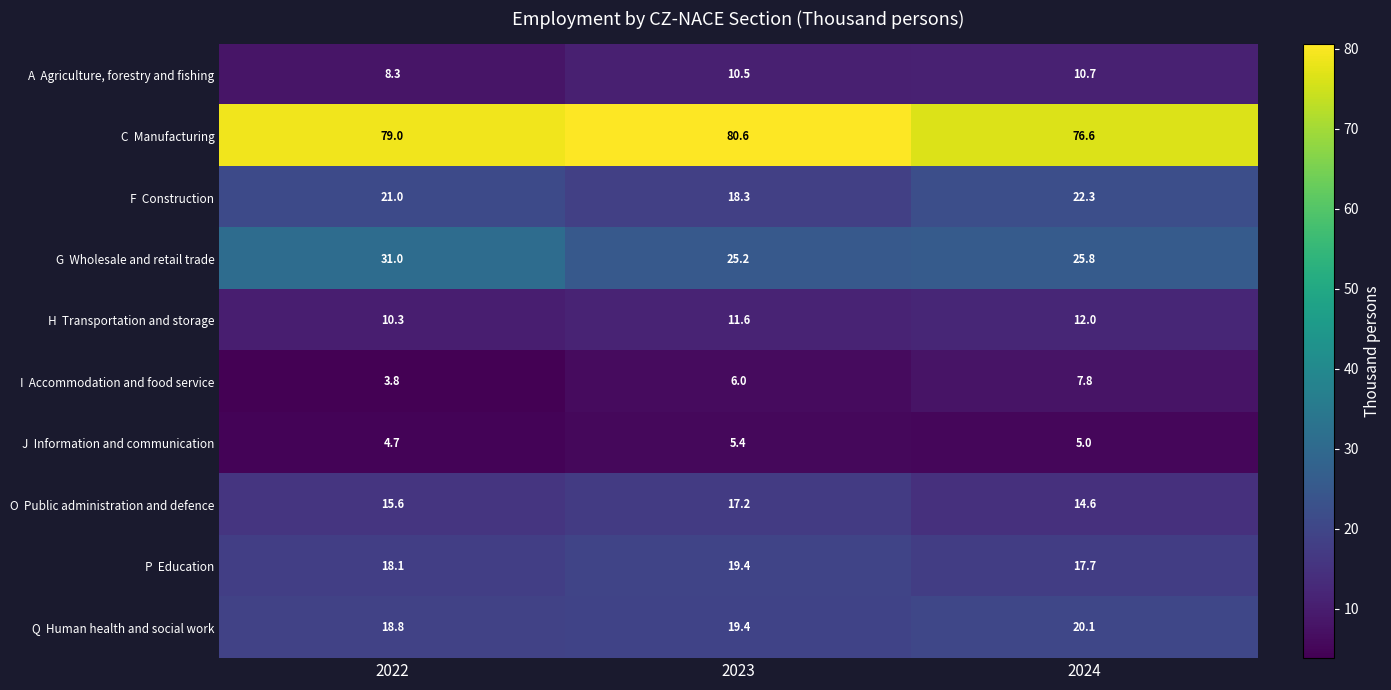

At which category is the sum across all series the highest?

2023